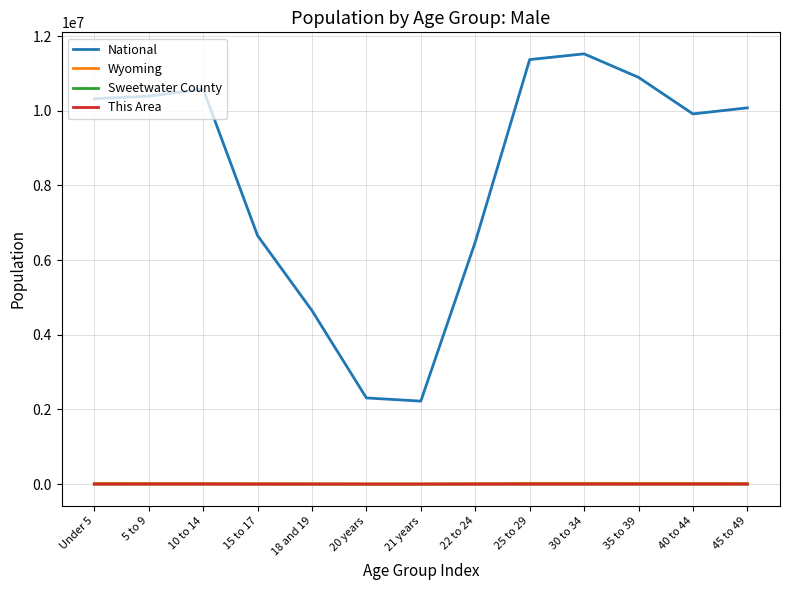

How many interior local peaks does the National series have?

2